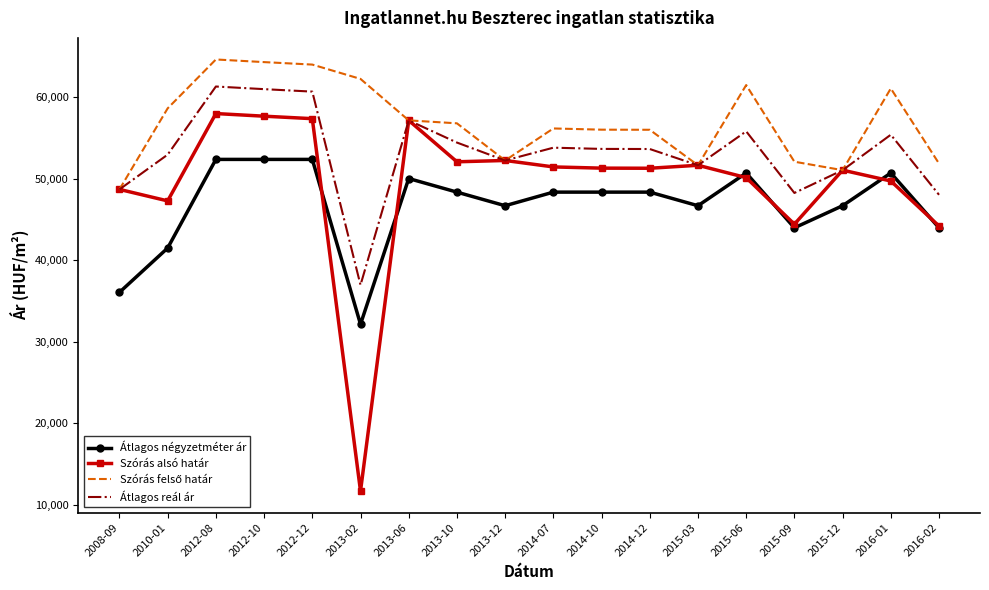

What is the sum of the Átlagos reál ár values at 2013-10 and 2012-08?

115682